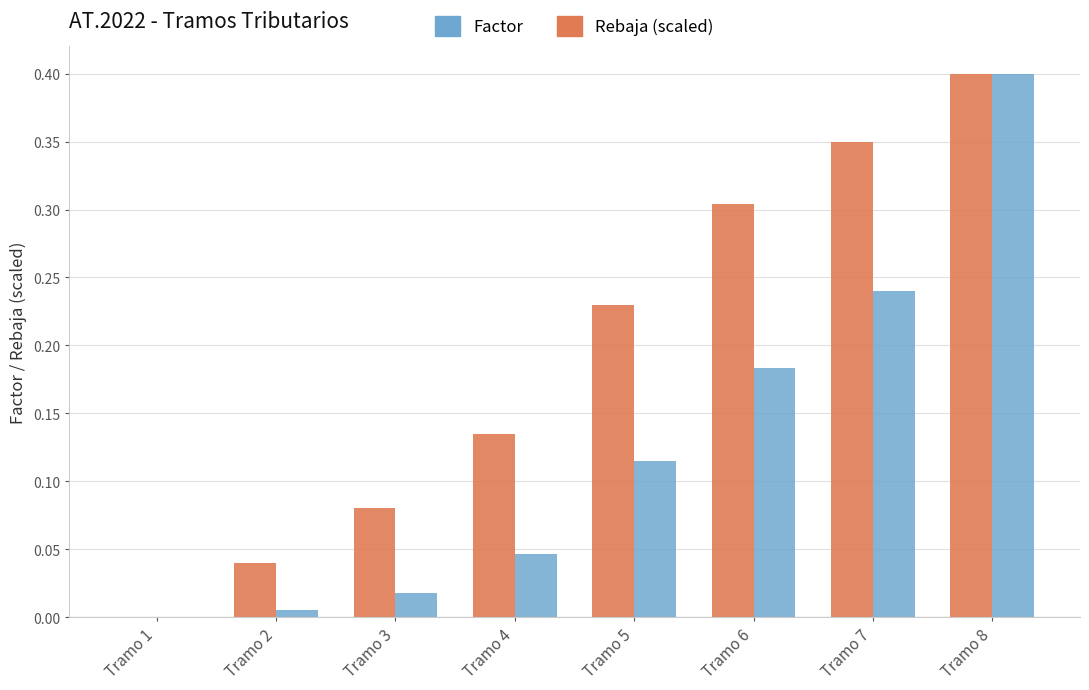

The value of Rebaja (scaled) at Tramo 8 is 0.7. True or false?

False